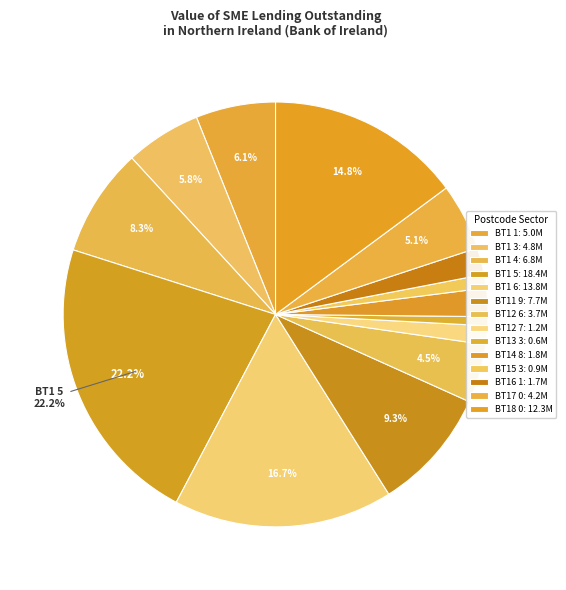

How many segments does this pie chart have?

14